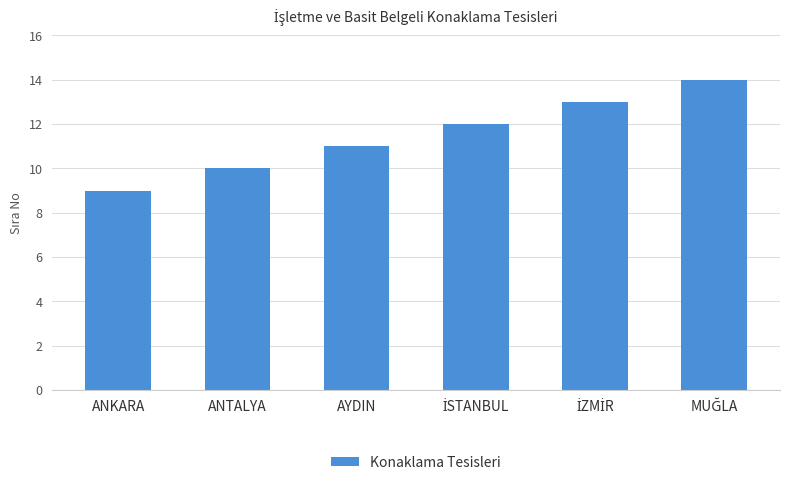

Count the values in the range 10 to 13.

4